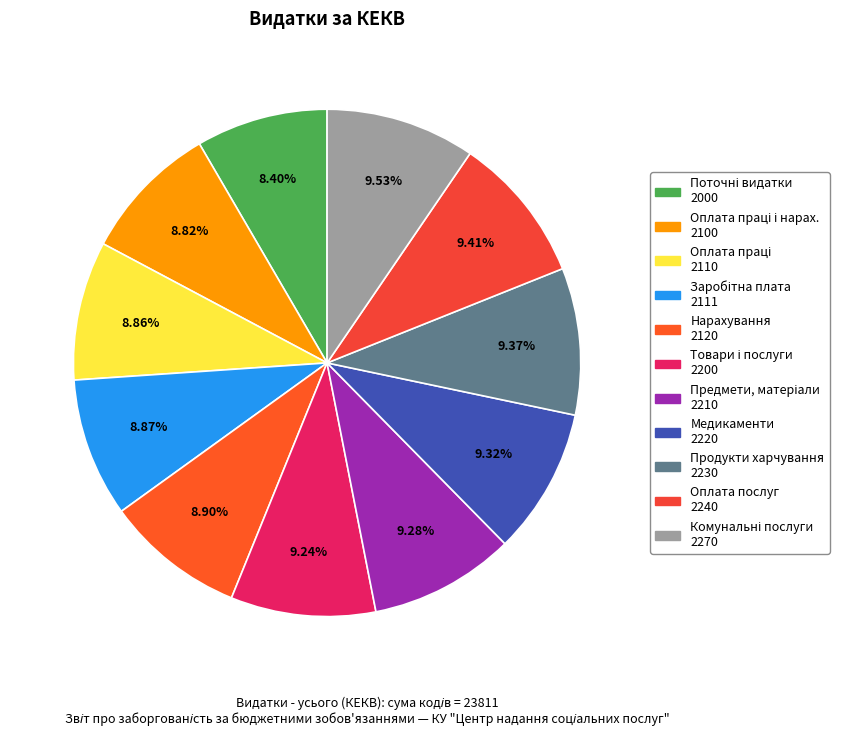

Which slice is the smallest?

Поточні видатки